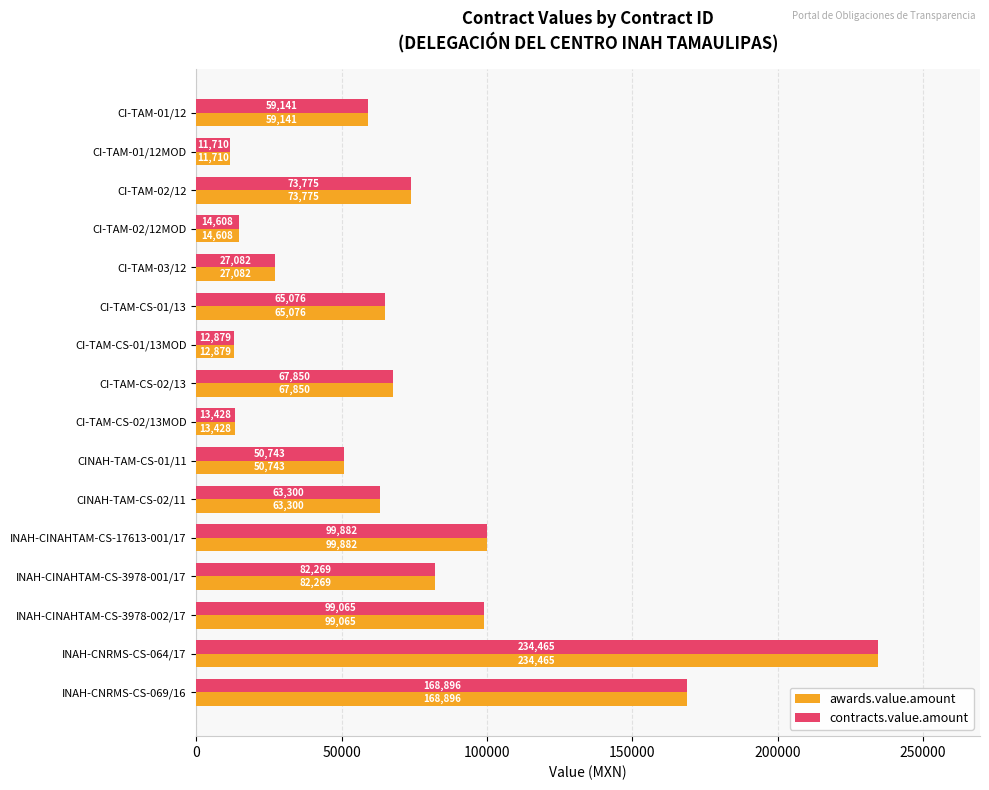

What is the difference between the awards.value.amount values at INAH-CNRMS-CS-064/17 and CI-TAM-CS-01/13?

169389.0